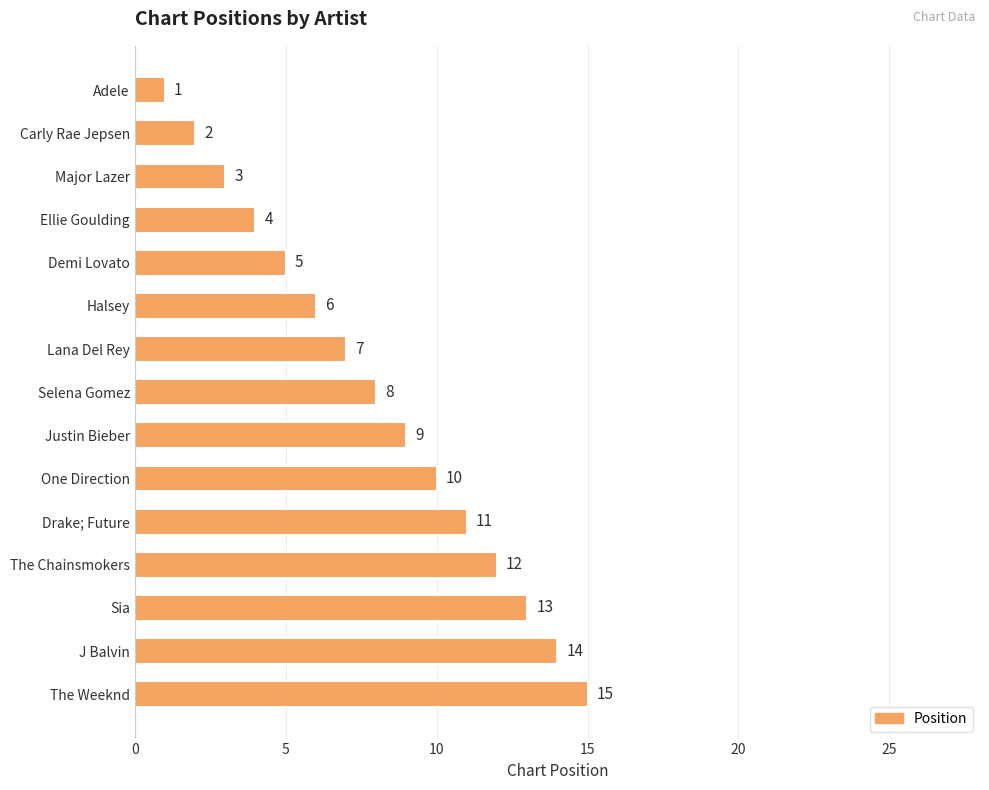

Rank the categories by value from lowest to highest.

Adele, Carly Rae Jepsen, Major Lazer, Ellie Goulding, Demi Lovato, Halsey, Lana Del Rey, Selena Gomez, Justin Bieber, One Direction, Drake; Future, The Chainsmokers, Sia, J Balvin, The Weeknd